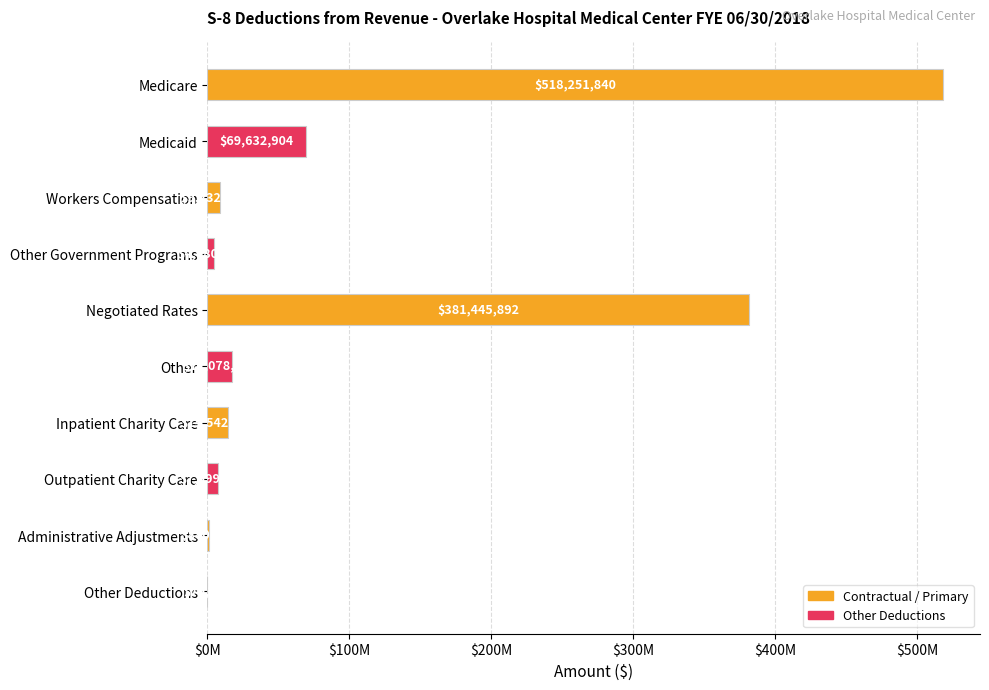

Are the bars horizontal?

Yes